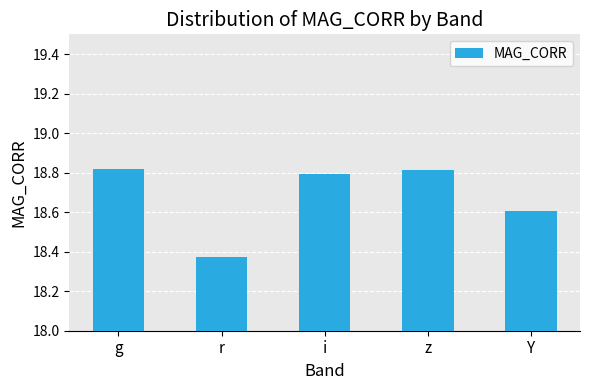

How many values are between 18 and 19?

5